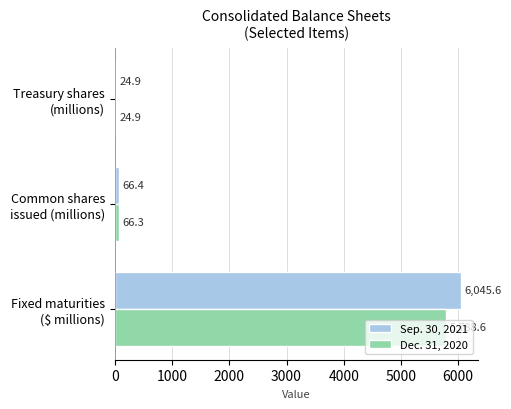

What is the difference between the maximum and minimum values in the Dec. 31, 2020 series?

5763.7